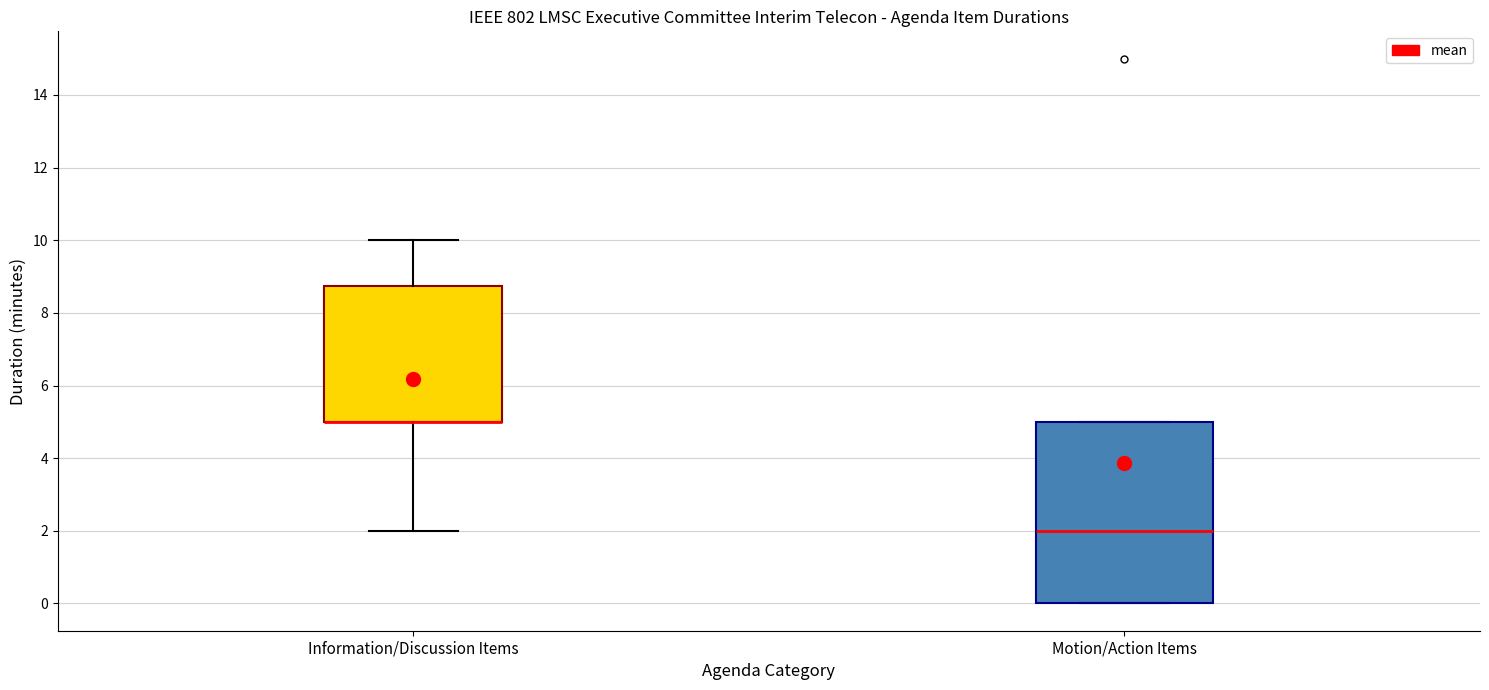

Reading left to right, read every box against the y-axis: the position of its median line, the range the box covers, and the ends of its whiskers. The values are not printed on the chart, so give them approximately, as read against the axis.

Information/Discussion Items: median 5.0 (drawn on the box's lower edge), box 5.0 to 8.8, whiskers 2.0 to 10.0
Motion/Action Items: median 2.0, box 0.0 to 5.0, whiskers 0.0 to 5.0